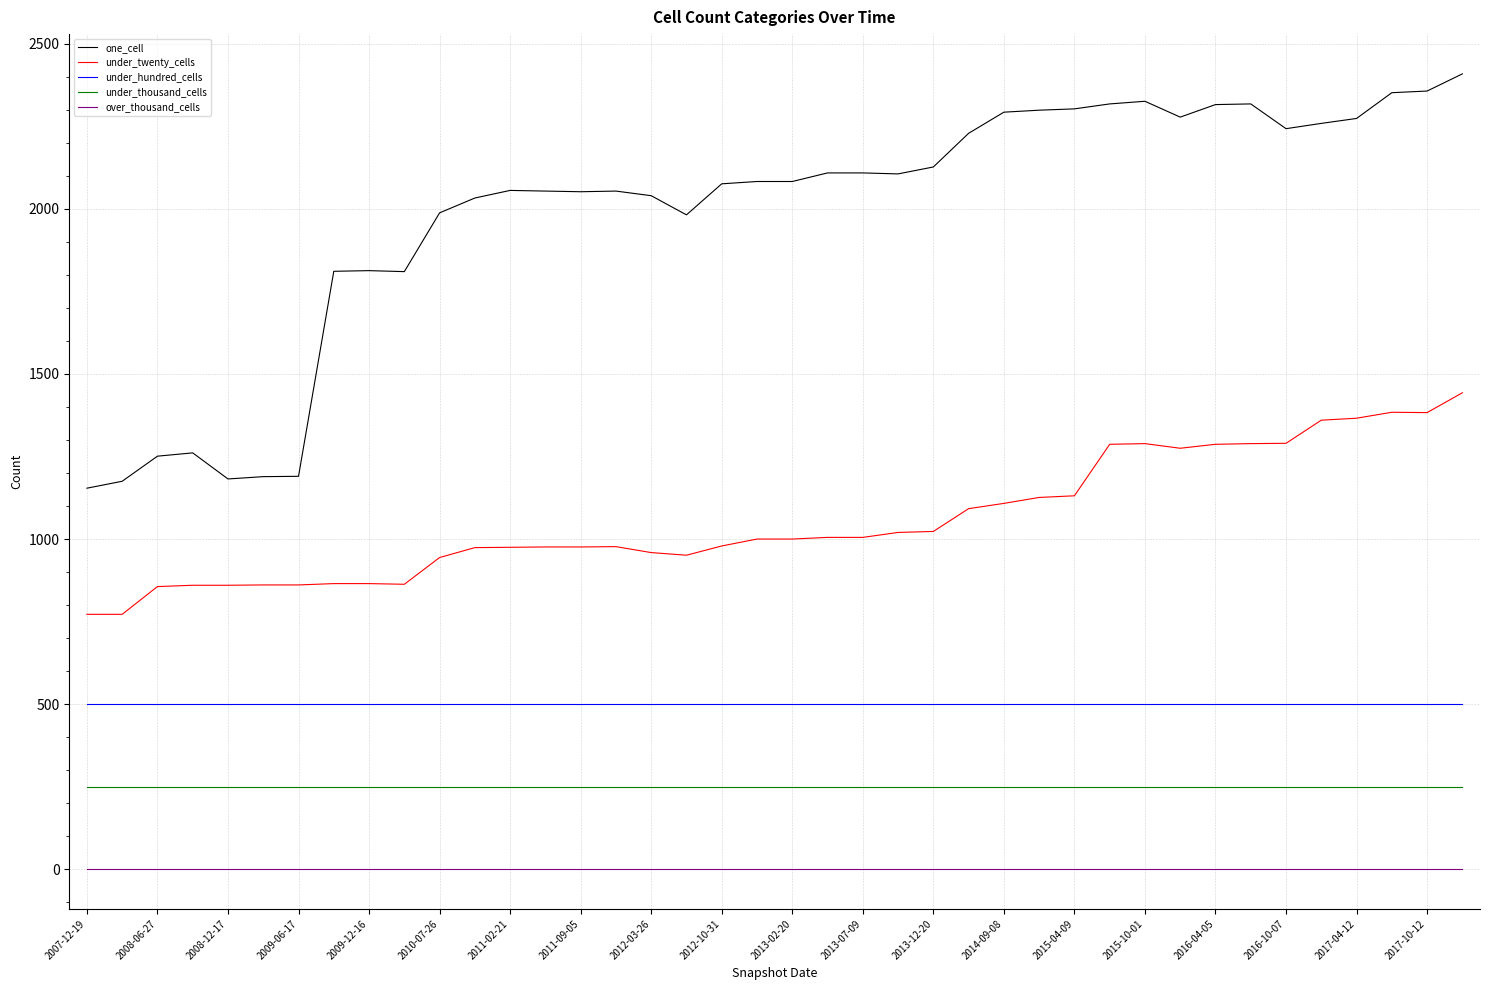

Which series has the largest total across all categories?

one_cell